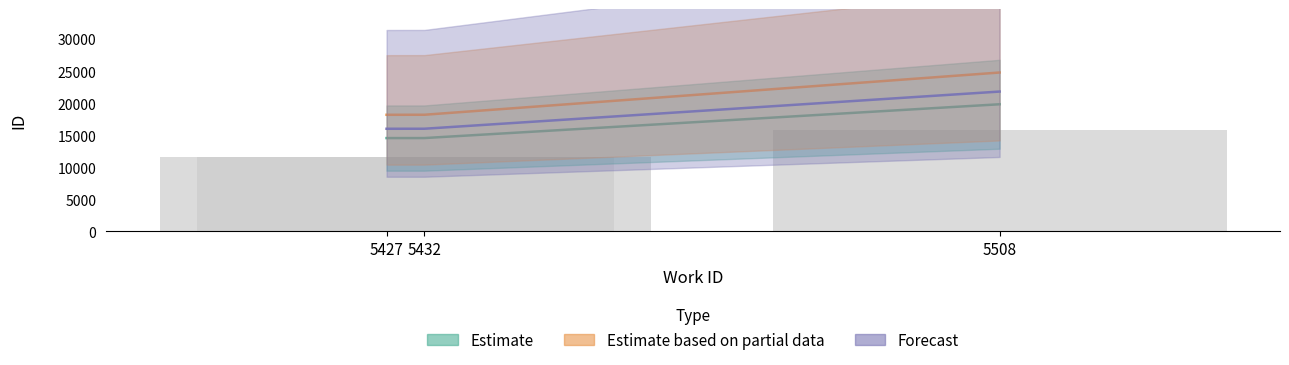

What is the spread (max minus min) of values at 5432?

3635.5